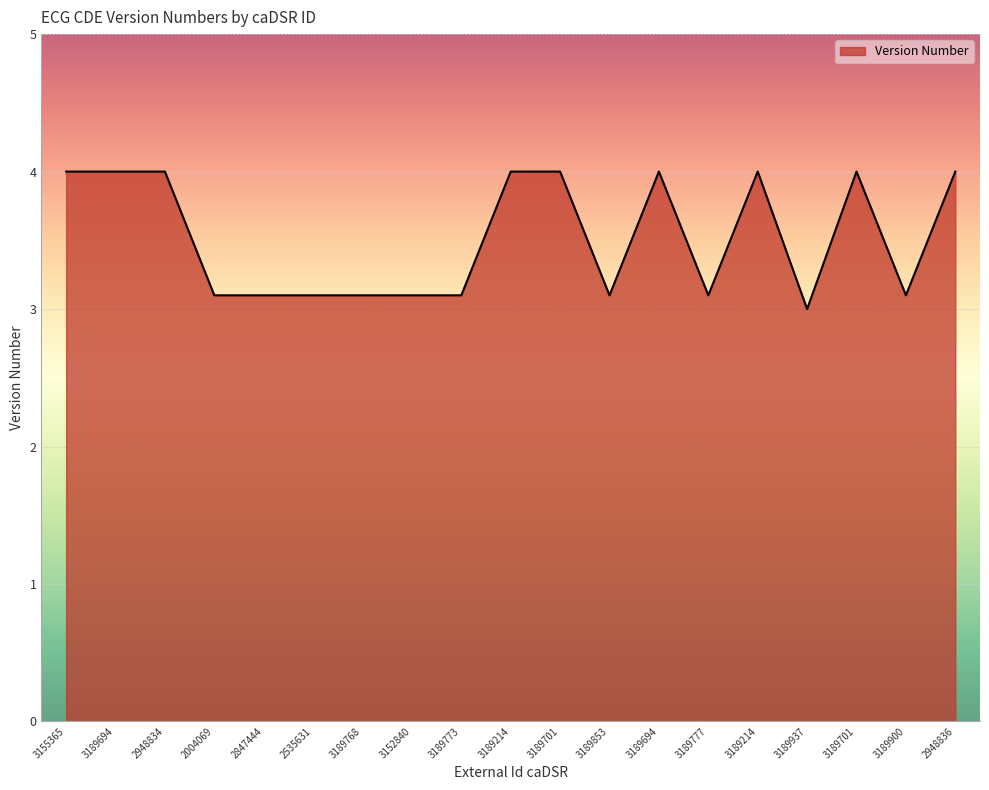

Rank the categories by value from highest to lowest.

3155365, 3189694, 2948834, 3189214, 3189701, 3189694, 3189214, 3189701, 2948836, 2004069, 2847444, 2535631, 3189768, 3152840, 3189773, 3189853, 3189777, 3189900, 3189937